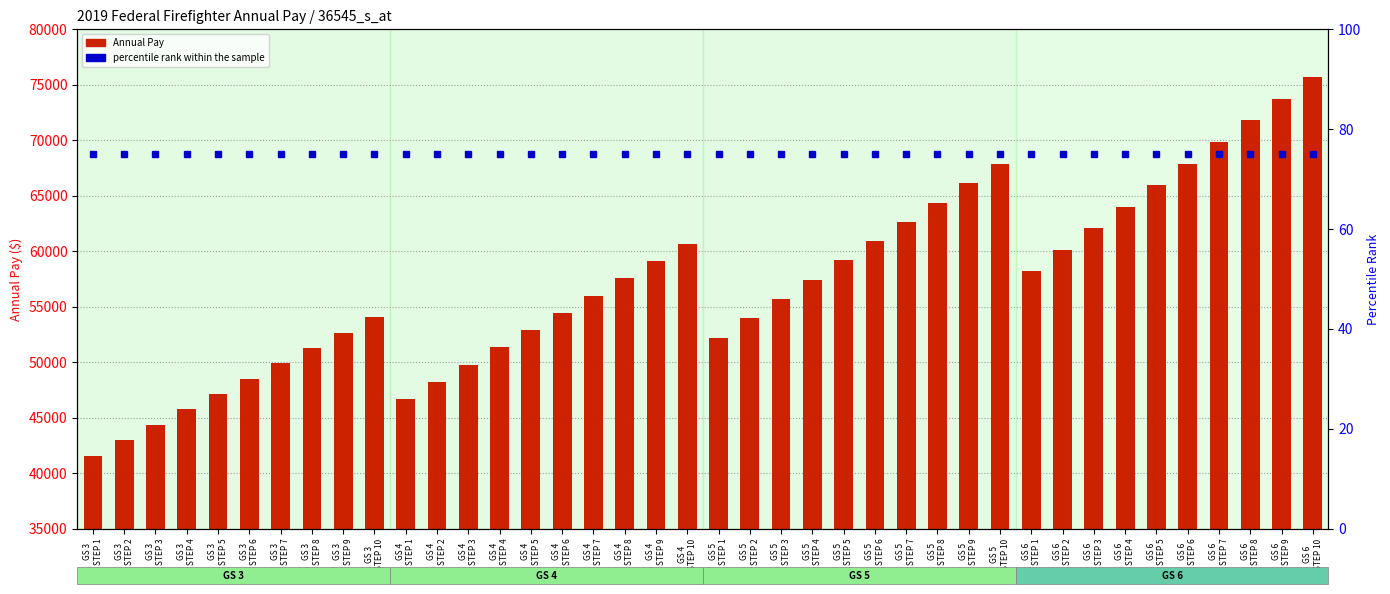

What is the minimum value for Annual Pay?

41579.7